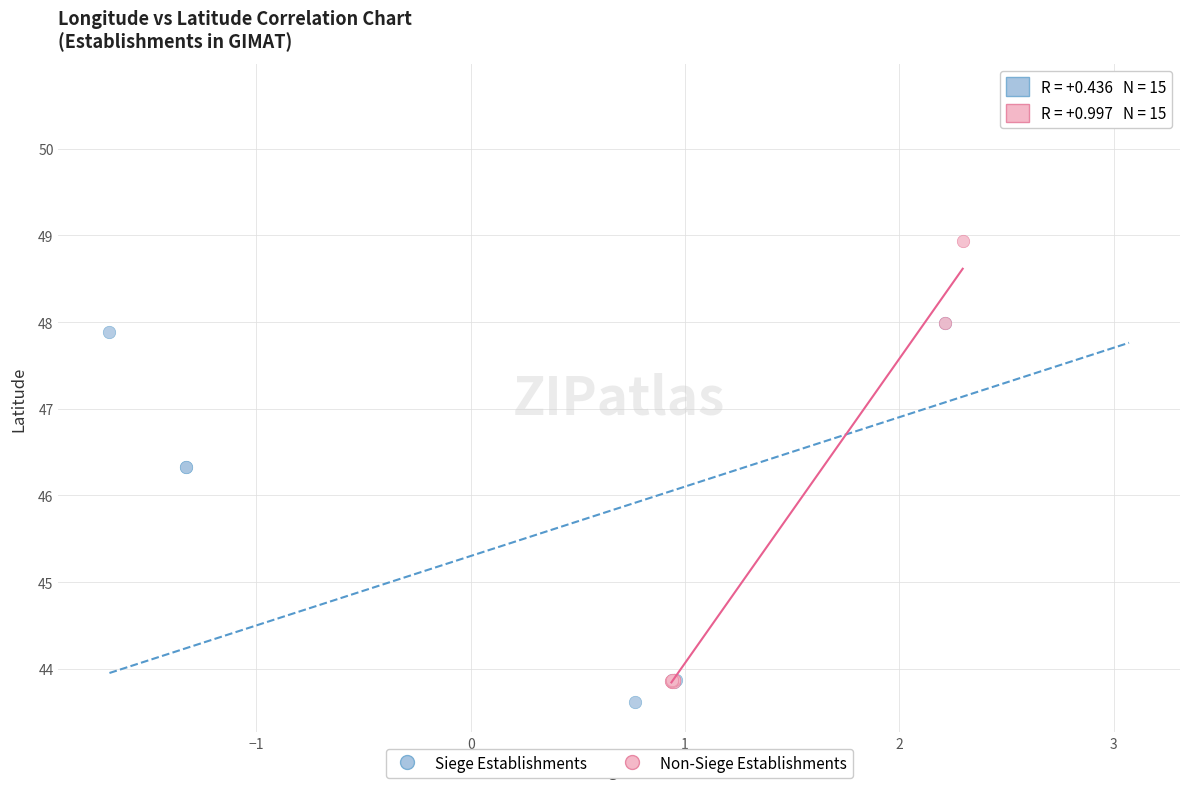

Which series reaches the maximum Y coordinate?

Siege Establishments